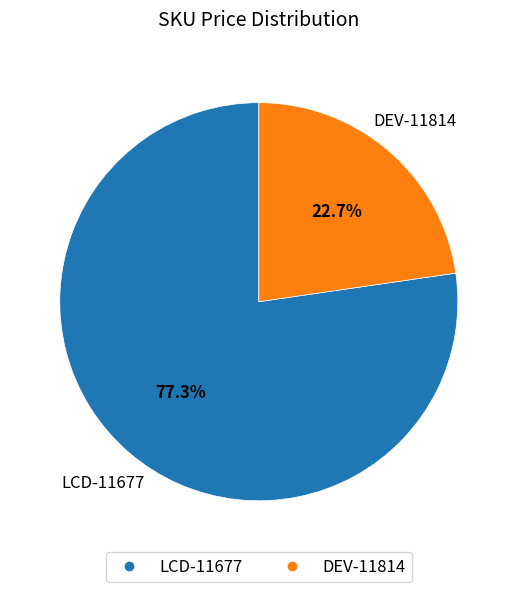

What percentage do DEV-11814 and LCD-11677 together represent?

100.0%